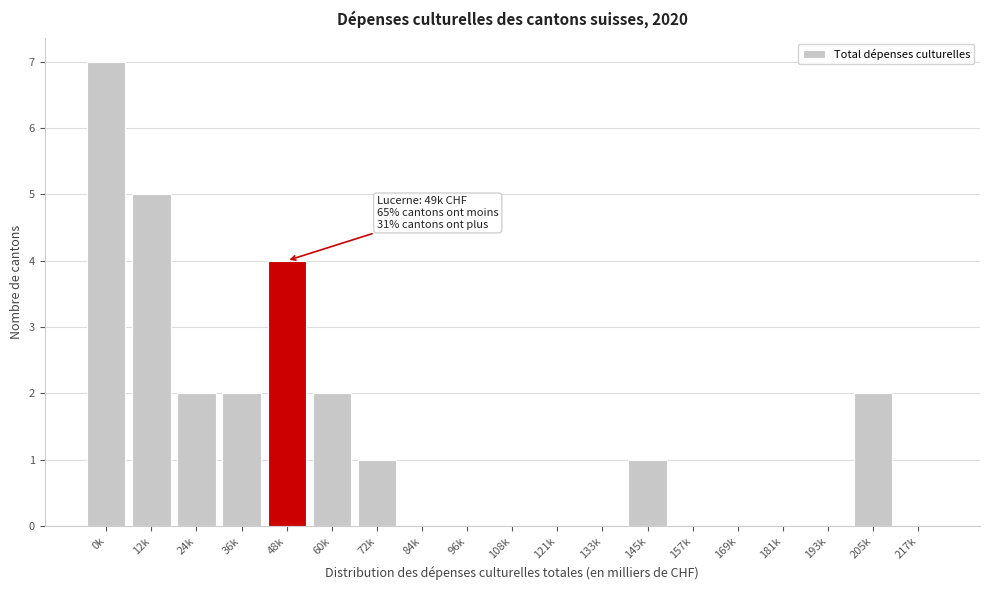

Reading left to right, what are all the values shown in this chart?

0k=7	12k=5	24k=2	36k=2	48k=4	60k=2	72k=1	84k=0	96k=0	108k=0	121k=0	133k=0	145k=1	157k=0	169k=0	181k=0	193k=0	205k=2	217k=0